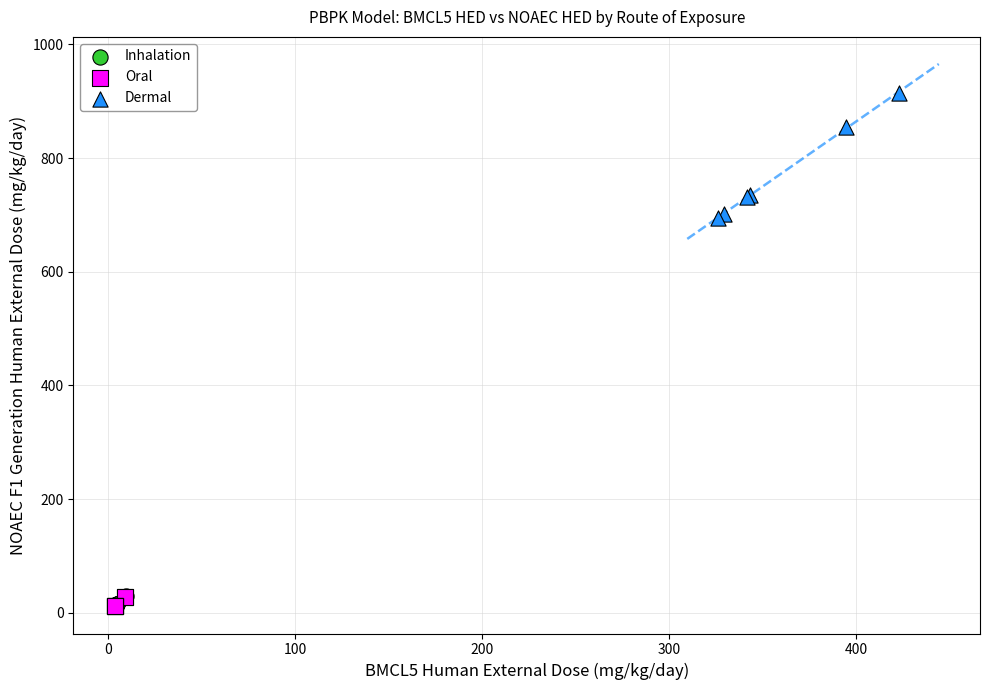

Which series has the widest spread of Y values?

Dermal